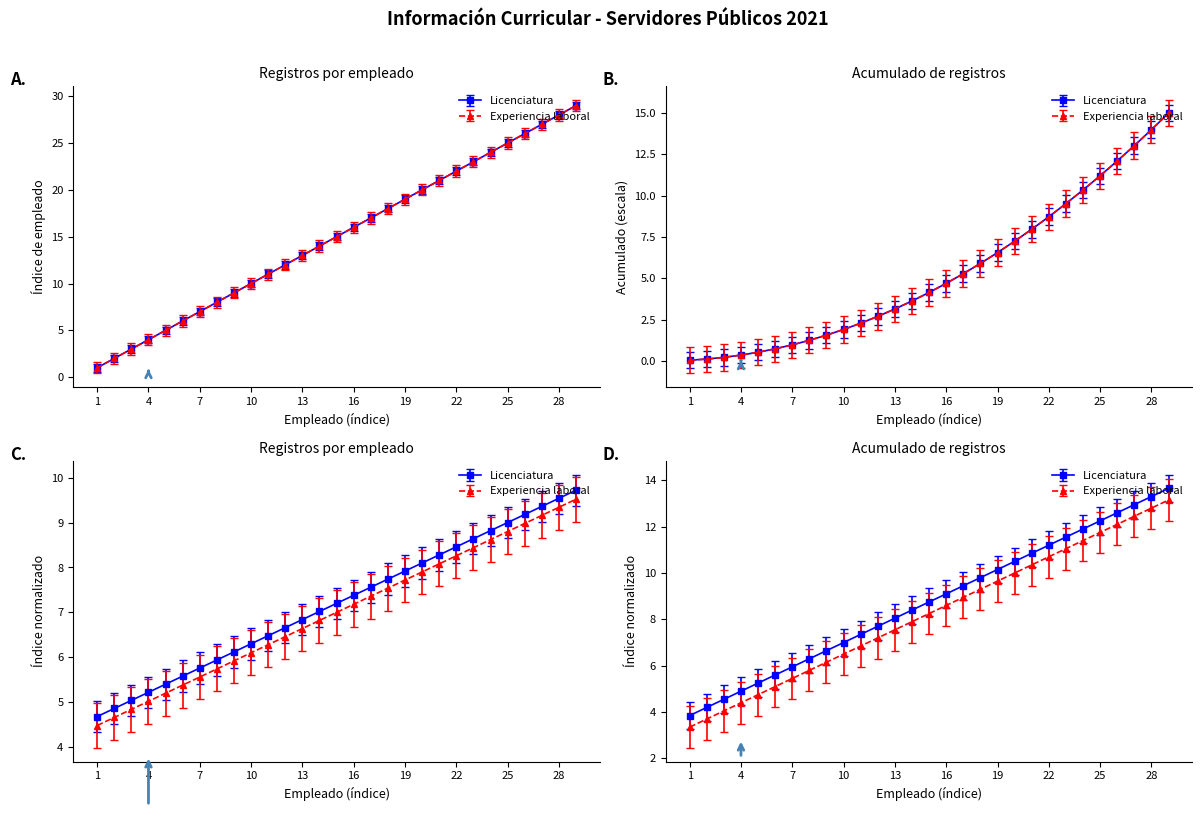

The Licenciatura series shows 7.5 at 18. True or false?

True